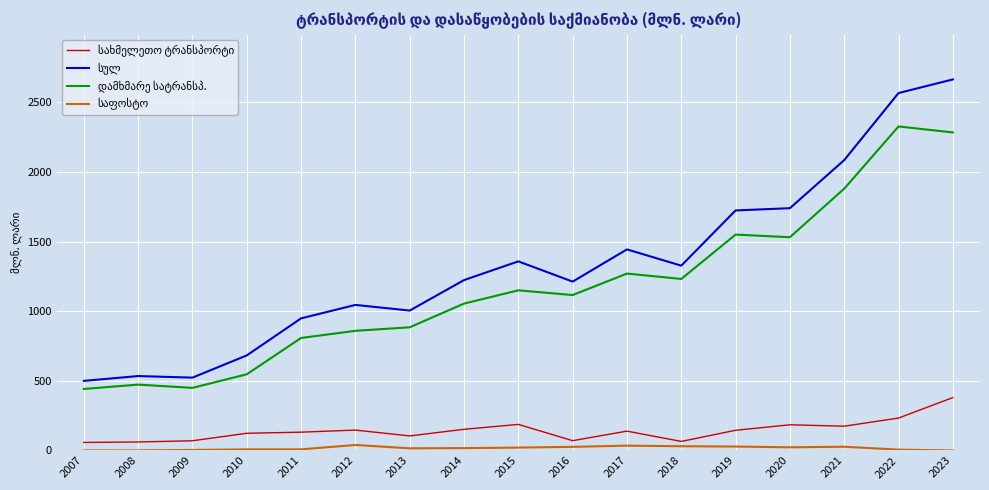

How many distinct data groups are displayed?

4